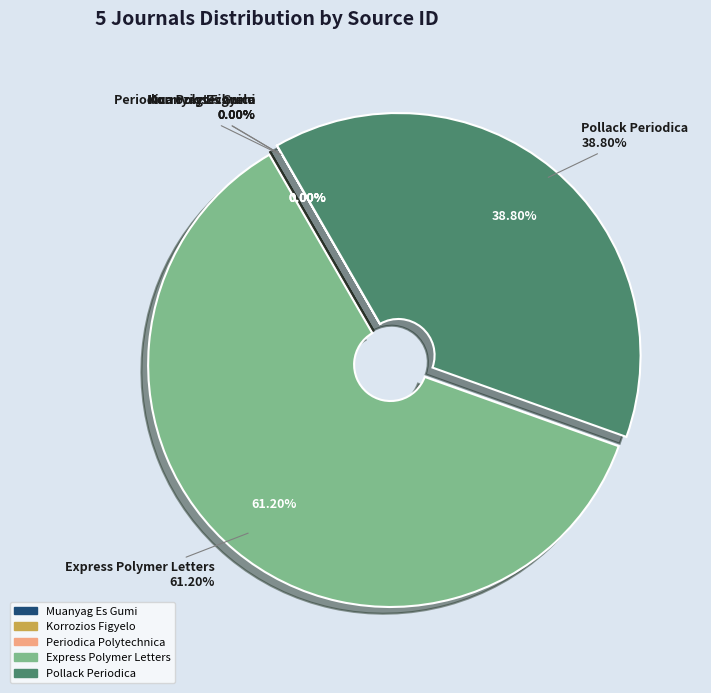

What portion of the pie excludes Korrozios Figyelo?

100.0%